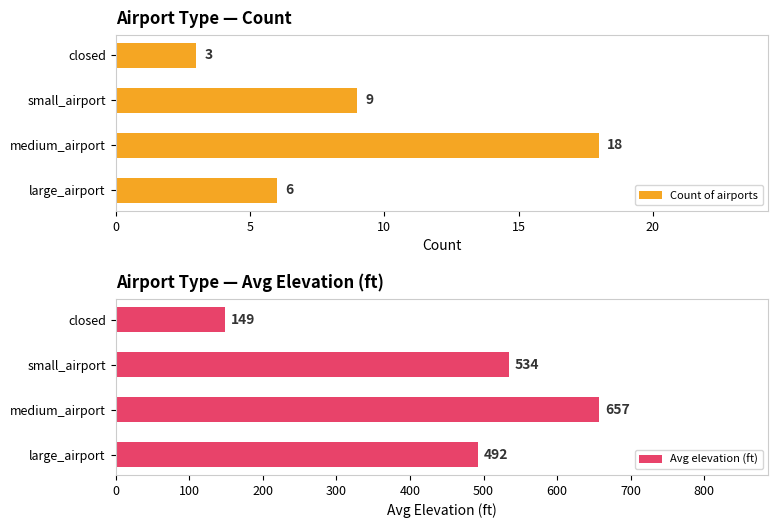

At which label does Count of airports reach its minimum?

closed